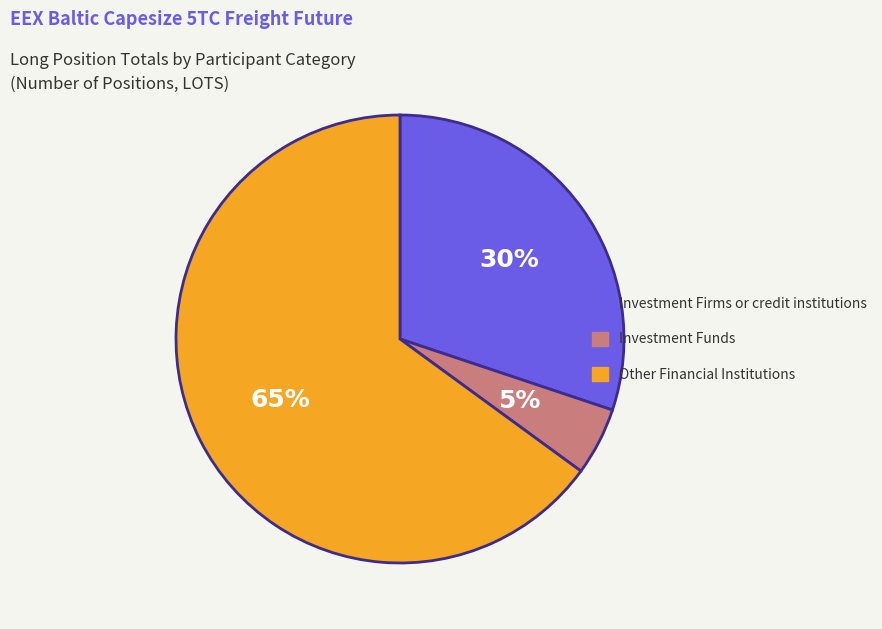

Is there a majority slice in this chart?

Yes